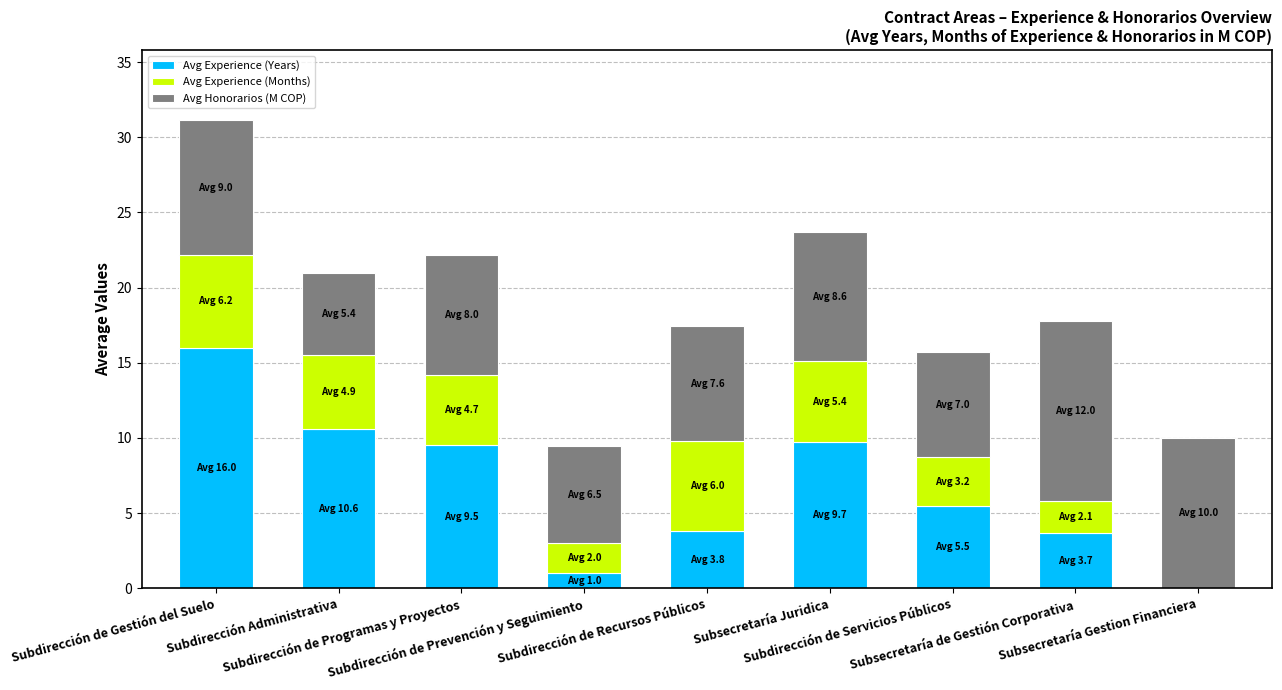

At which category is the sum across all series the highest?

Subdirección de Gestión del Suelo